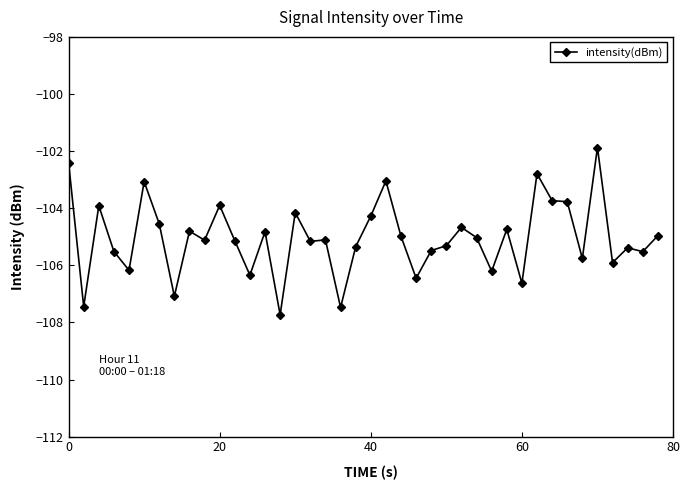

What is the minimum value shown in the chart?

-107.7